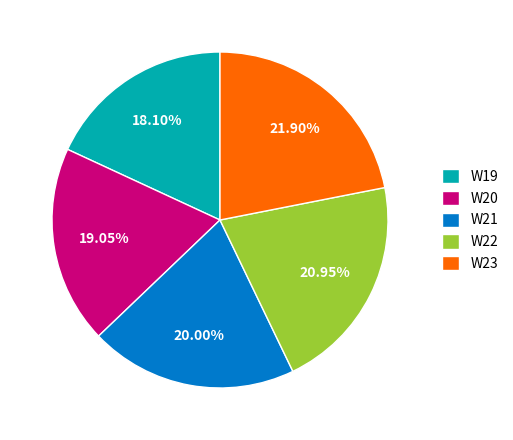

To the nearest percent, what portion does W23 represent?

22%